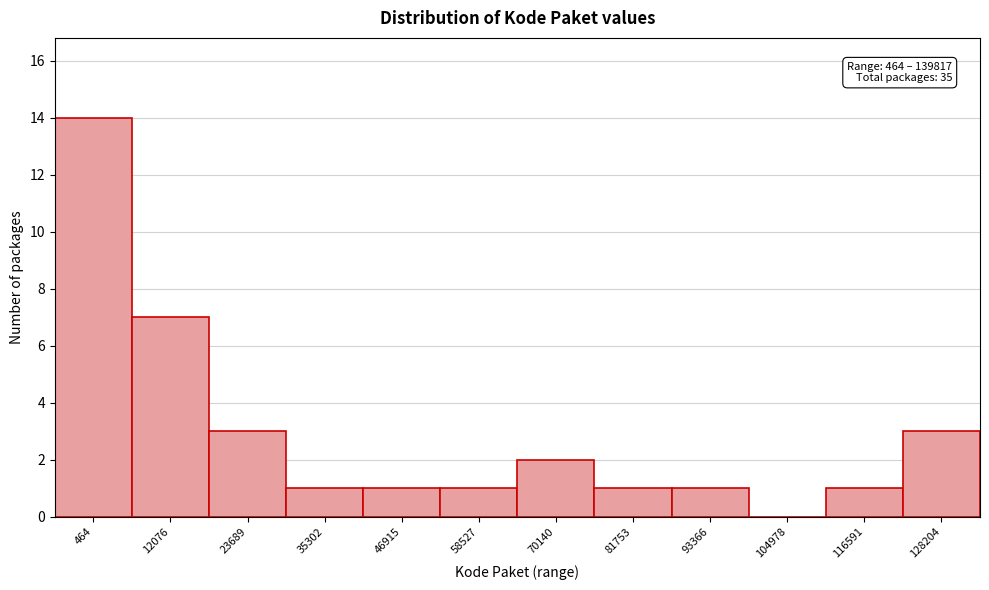

Reading left to right, what are all the values shown in this chart?

464=14	12076=7	23689=3	35302=1	46915=1	58527=1	70140=2	81753=1	93366=1	104978=0	116591=1	128204=3